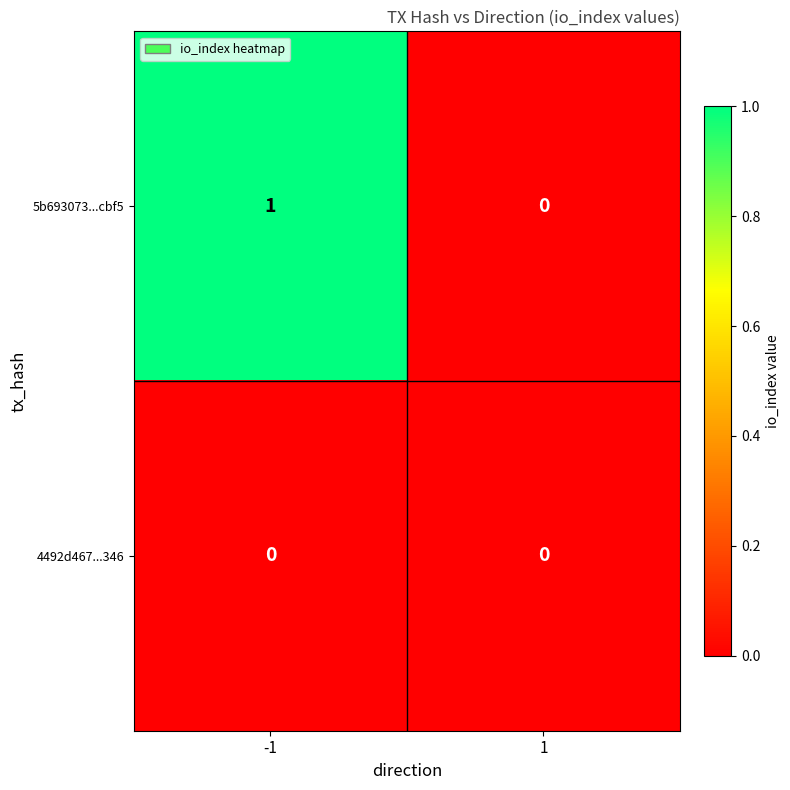

Which series has the widest spread of values?

5b693073...cbf5